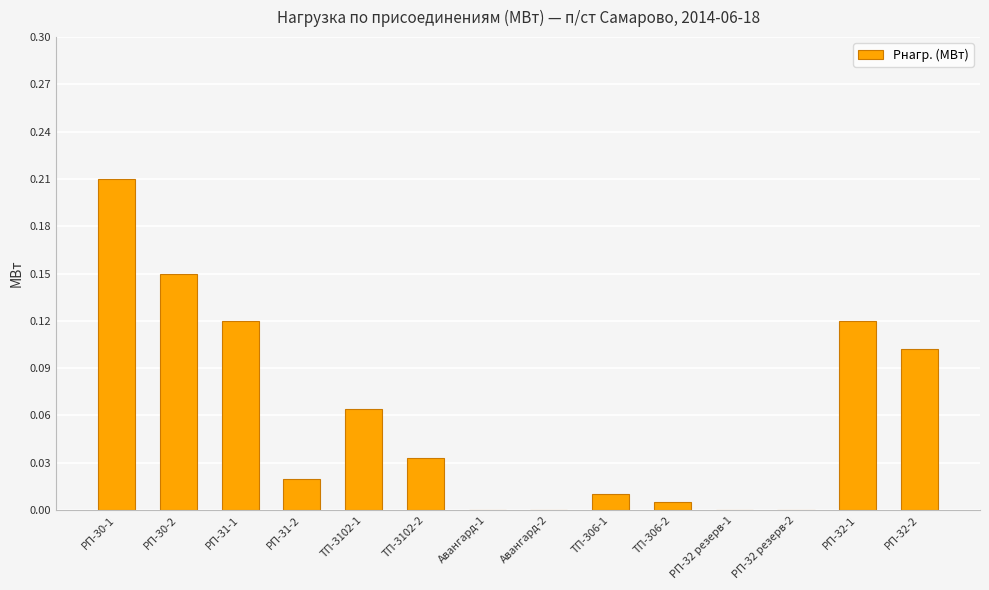

Which has a higher value, РП-30-2 or Авангард-2?

РП-30-2